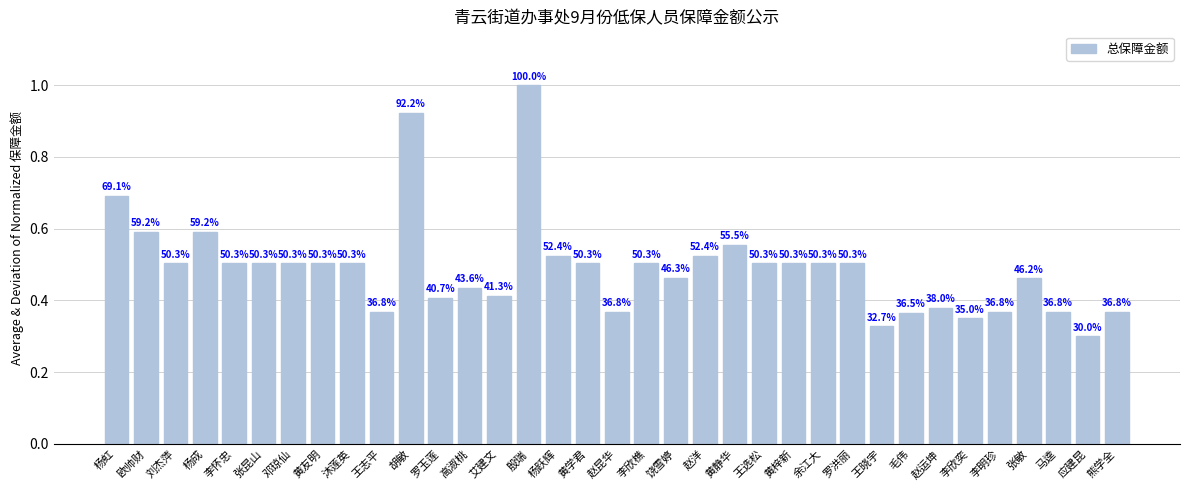

Reading left to right, what are all the values shown in this chart?

杨虹=0.7	欧帅财=0.6	刘杰萍=0.5	杨成=0.6	李怀忠=0.5	张昆山=0.5	邓琼仙=0.5	黄友明=0.5	沐莲英=0.5	王志平=0.4	胡敏=0.9	罗玉莲=0.4	高淑桃=0.4	艾建文=0.4	殷瑞=1.0	杨跃辉=0.5	黄学君=0.5	赵昆华=0.4	李欣樵=0.5	饶雪婷=0.5	赵洋=0.5	黄静华=0.6	王选松=0.5	黄梓新=0.5	余江大=0.5	罗洪丽=0.5	王晓宇=0.3	毛伟=0.4	赵运坤=0.4	李欣奕=0.3	李明珍=0.4	张敏=0.5	马逵=0.4	应建昆=0.3	熊学全=0.4